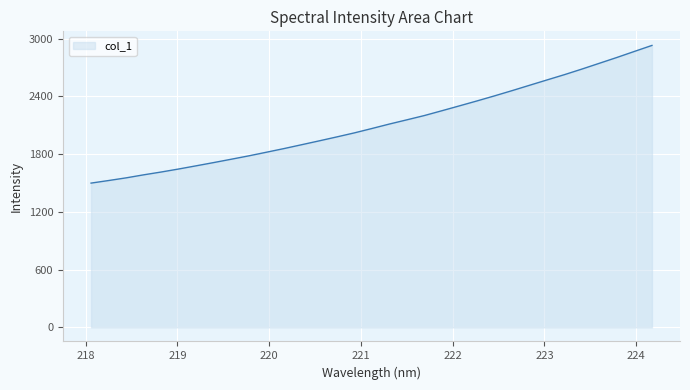

What is the greatest value displayed?

2929.2